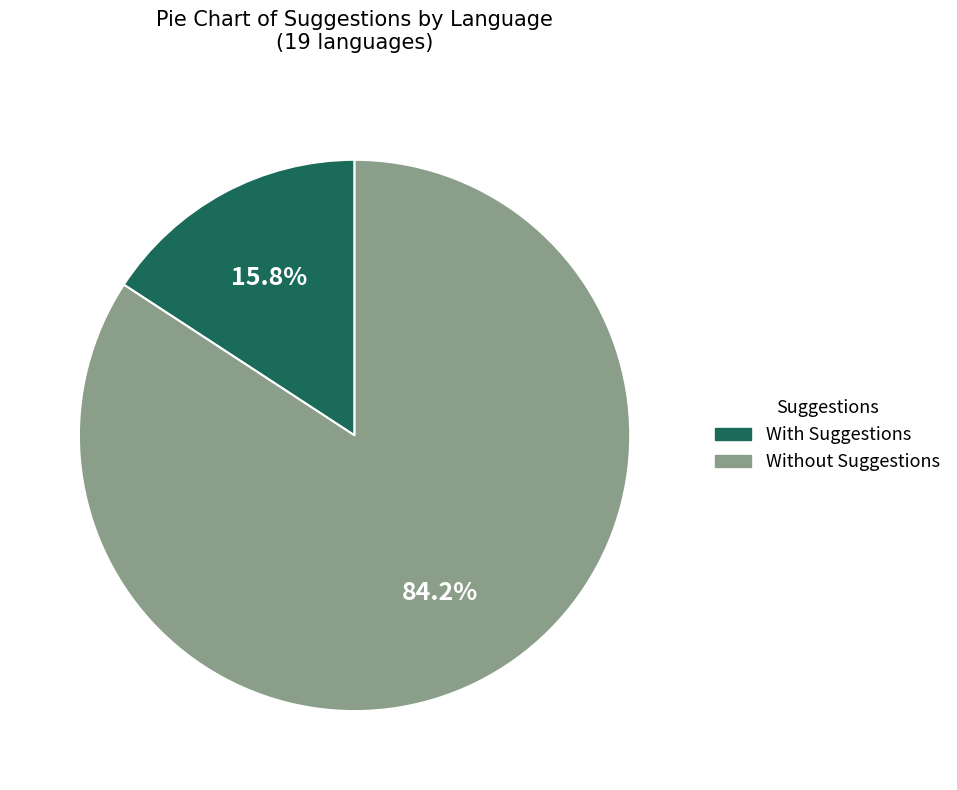

Does any single category account for the majority?

Yes